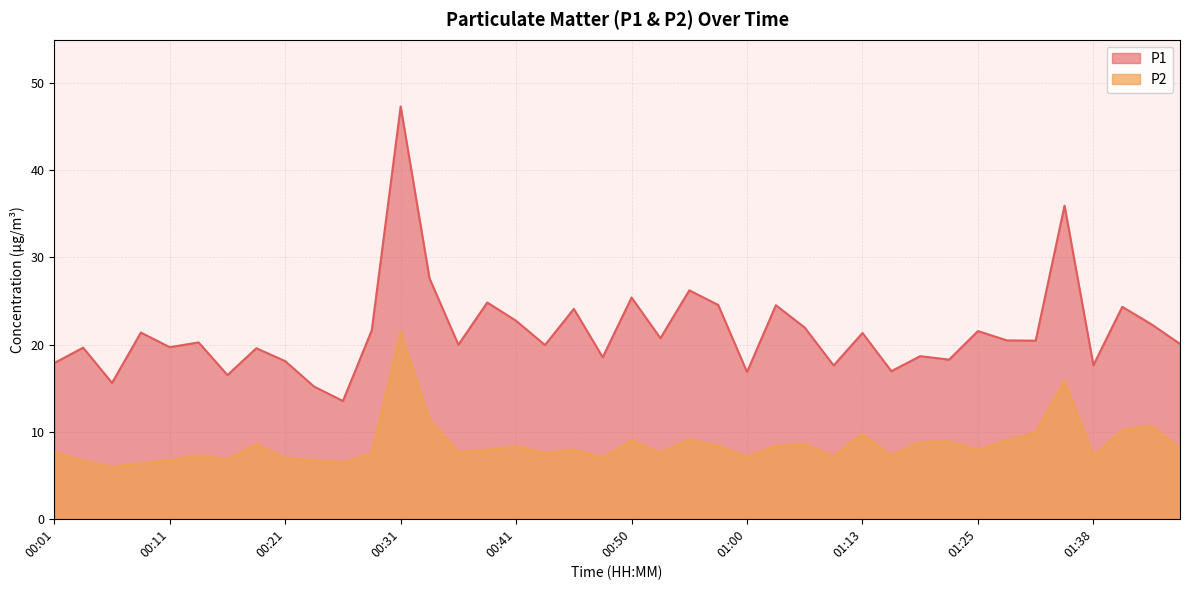

In P2, how many points are higher than both neighbors (excluding endpoints)?

12